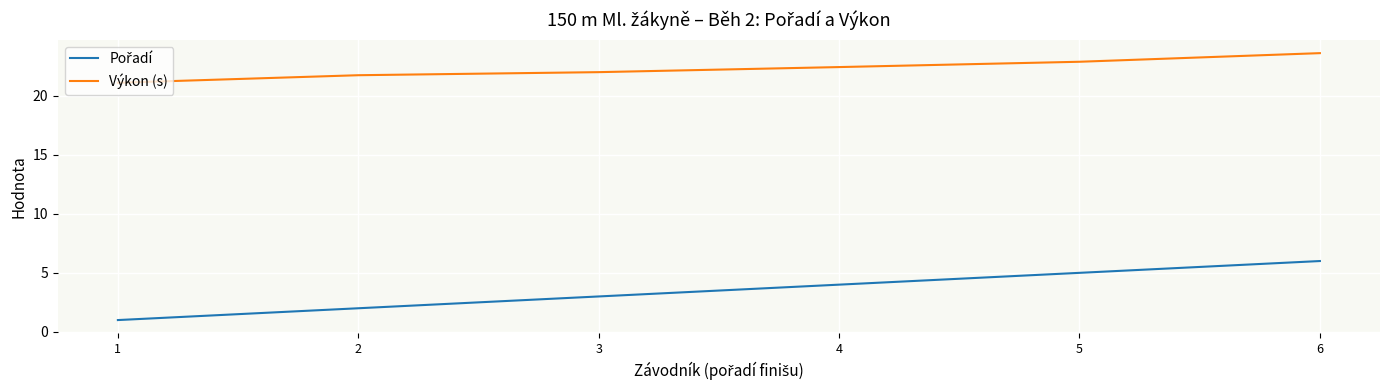

True or false: Výkon (s) has a value of 12.9 at 2.

False